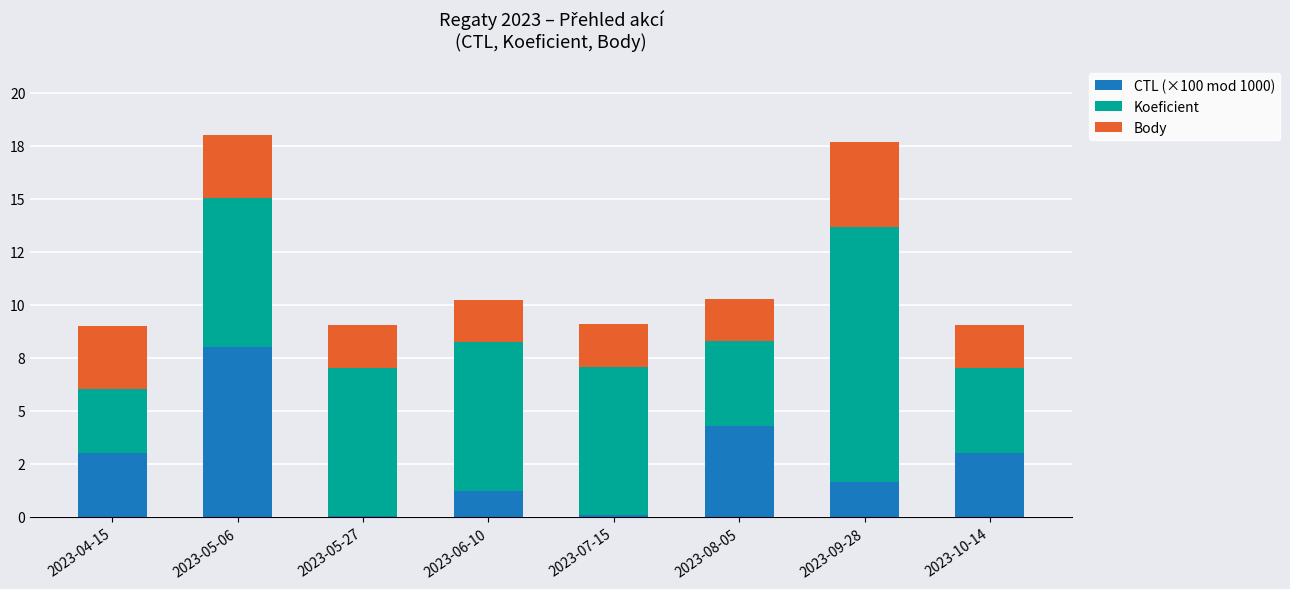

Are the bars horizontal?

No